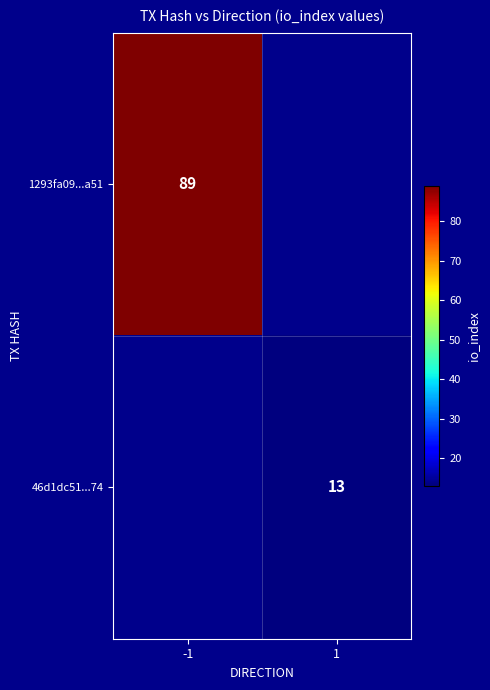

Between 1 and -1, which is larger?

-1